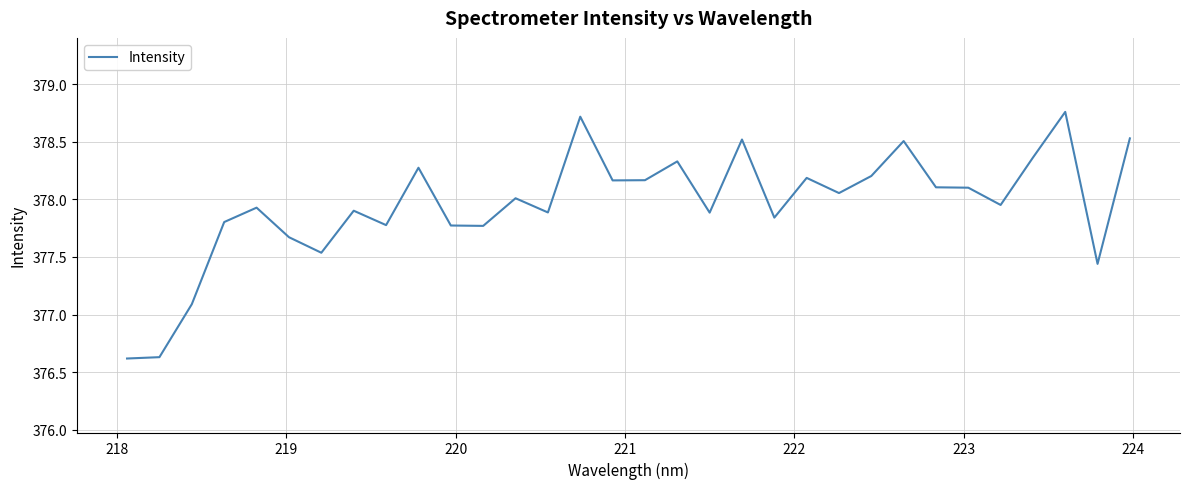

What is the minimum value shown in the chart?

376.6